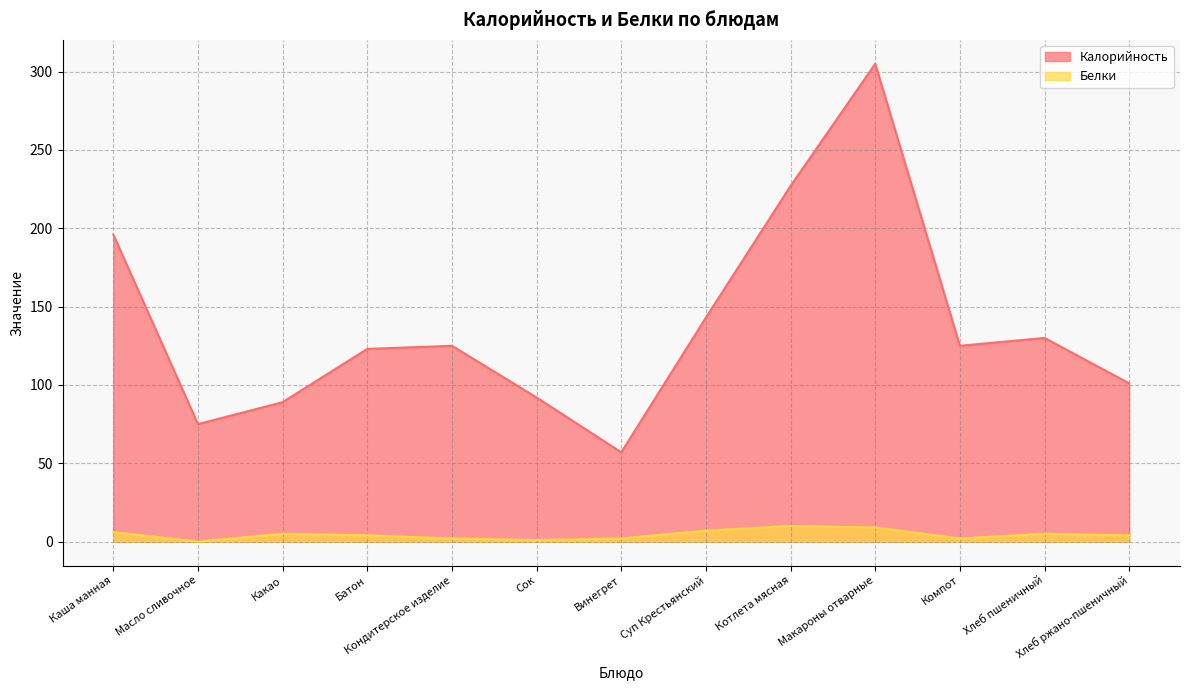

What is the label of the 11th point from the left?

Компот